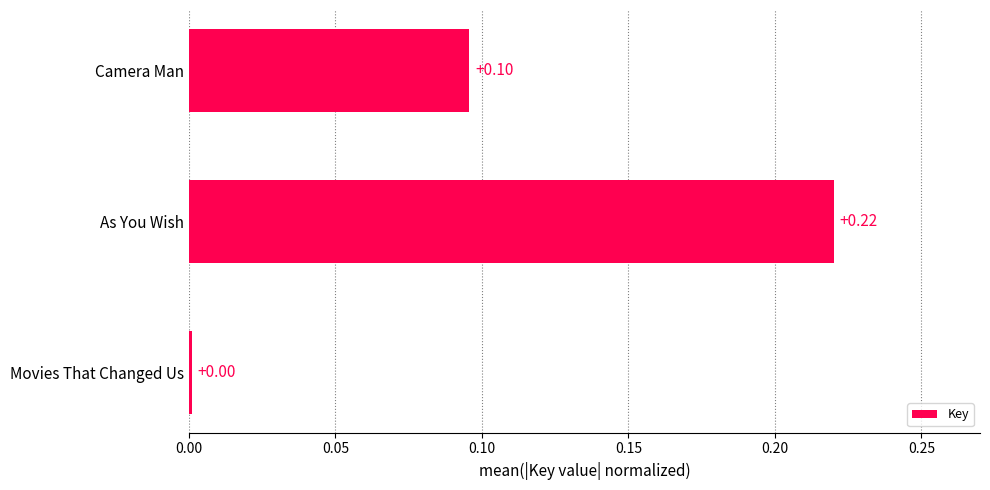

Between Movies That Changed Us and Camera Man, which is larger?

Camera Man